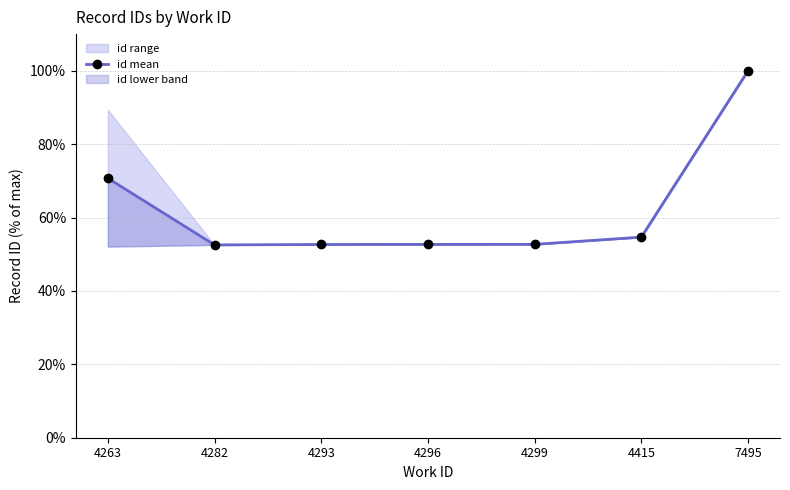

What is the sum of the values at 4299 and 4282?

105.2